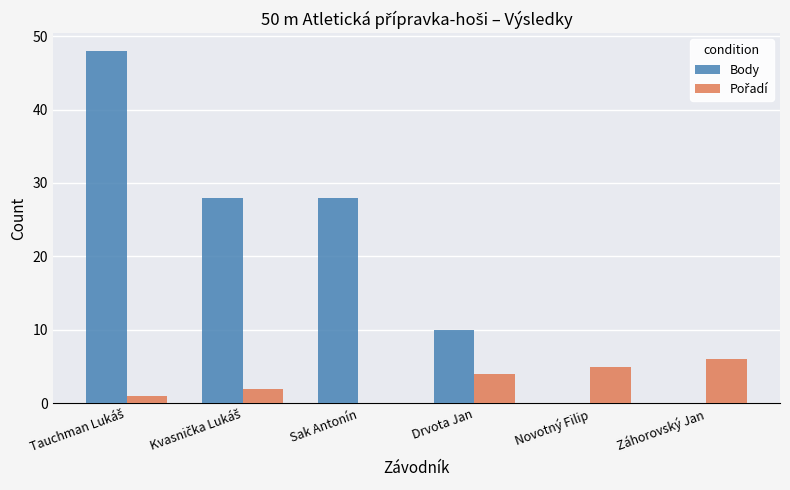

Which series has the widest spread of values?

Body